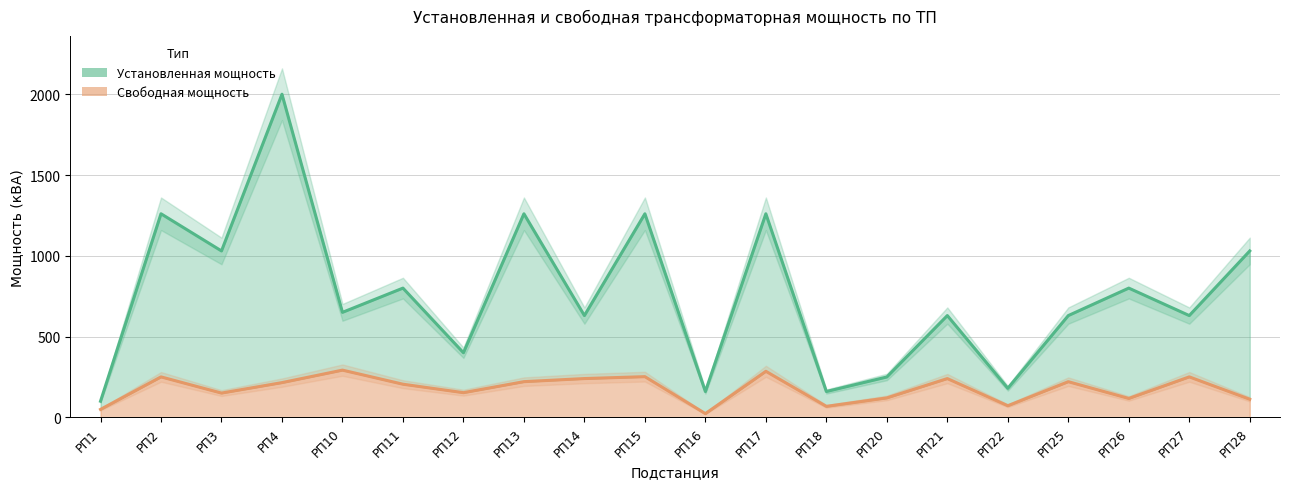

What is the total value across all series at РП3?

1180.4